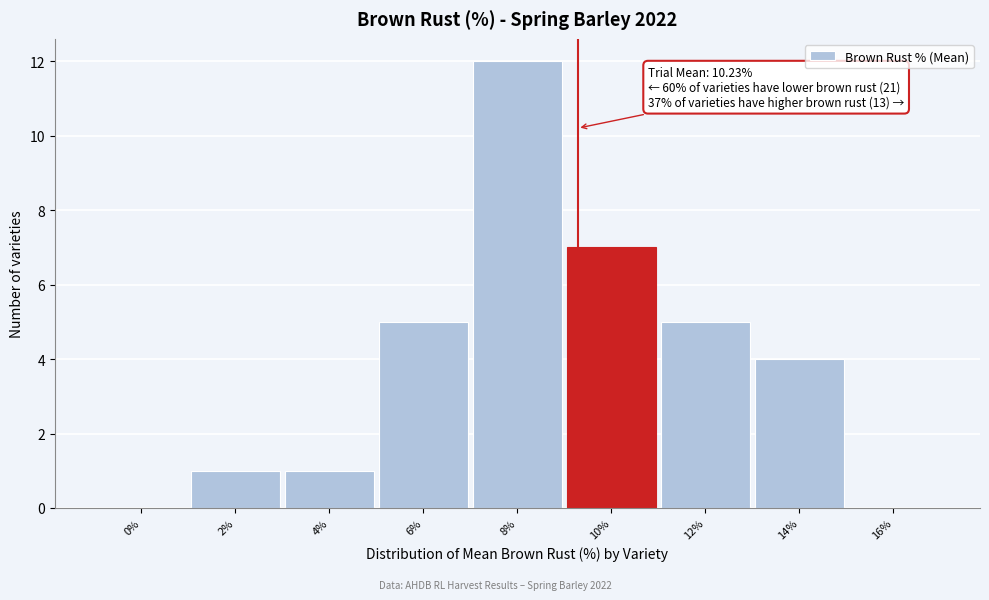

Reading left to right, list all the values displayed in this chart.

0%=0	2%=1	4%=1	6%=5	8%=12	10%=7	12%=5	14%=4	16%=0